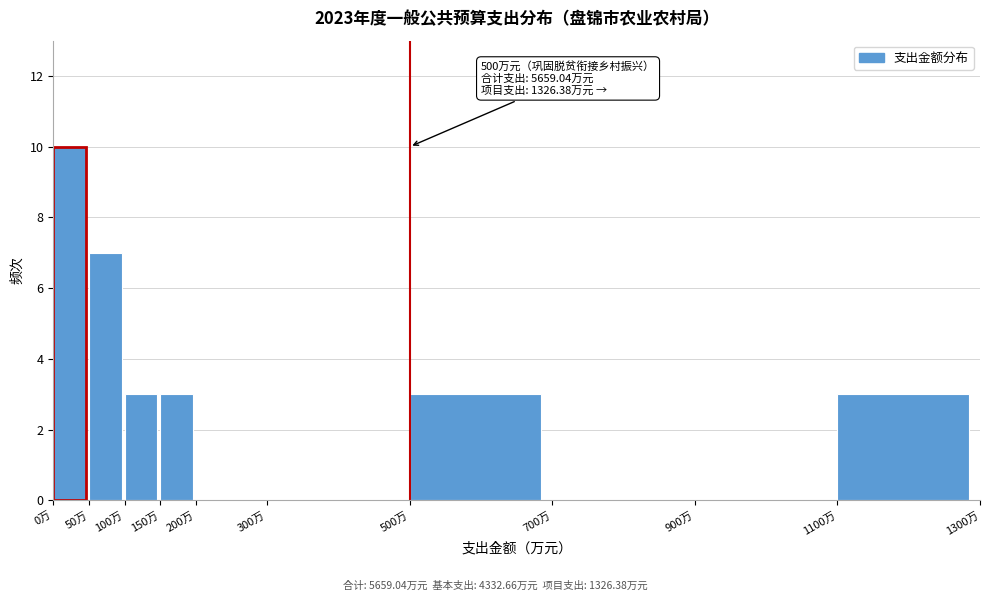

Over which range of the x-axis is the bar tallest?

0 to 50